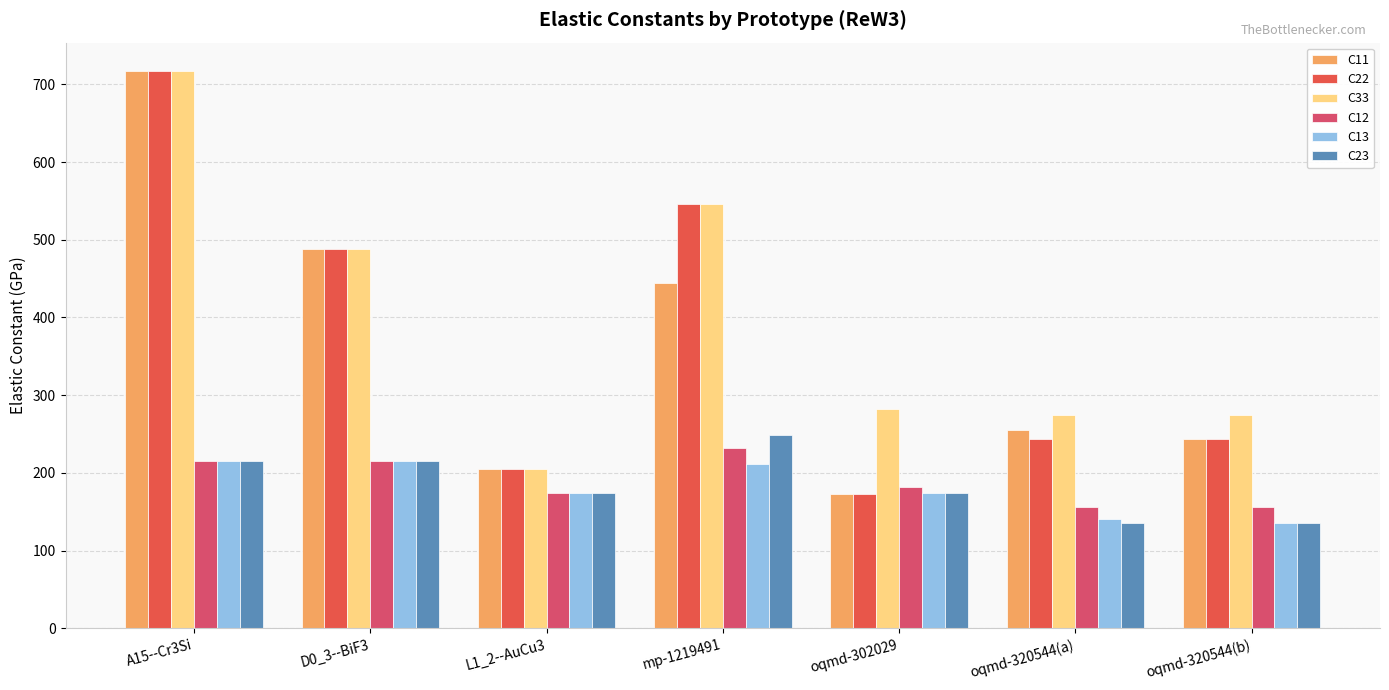

What is the difference between the maximum and minimum values in the C12 series?

76.3